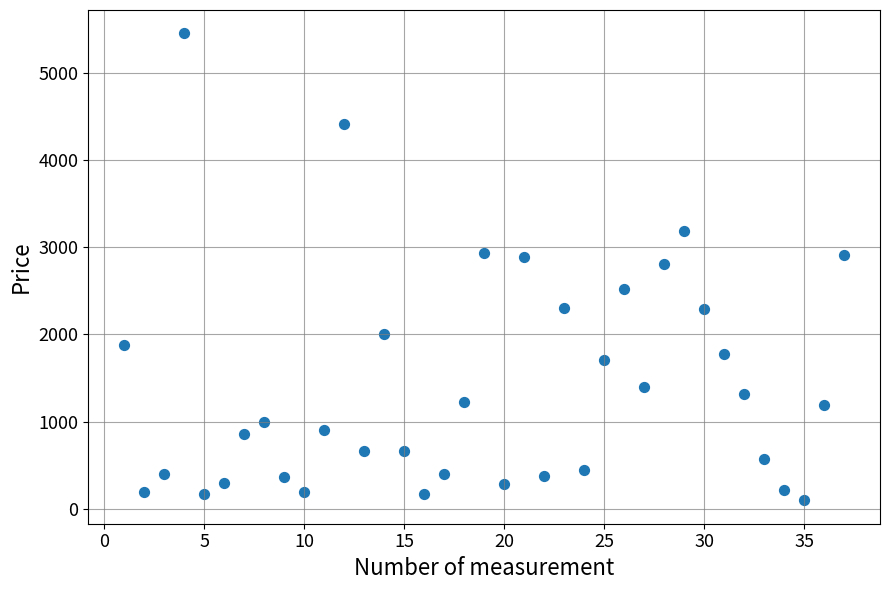

What is the range of Y values (max minus min)?

5356